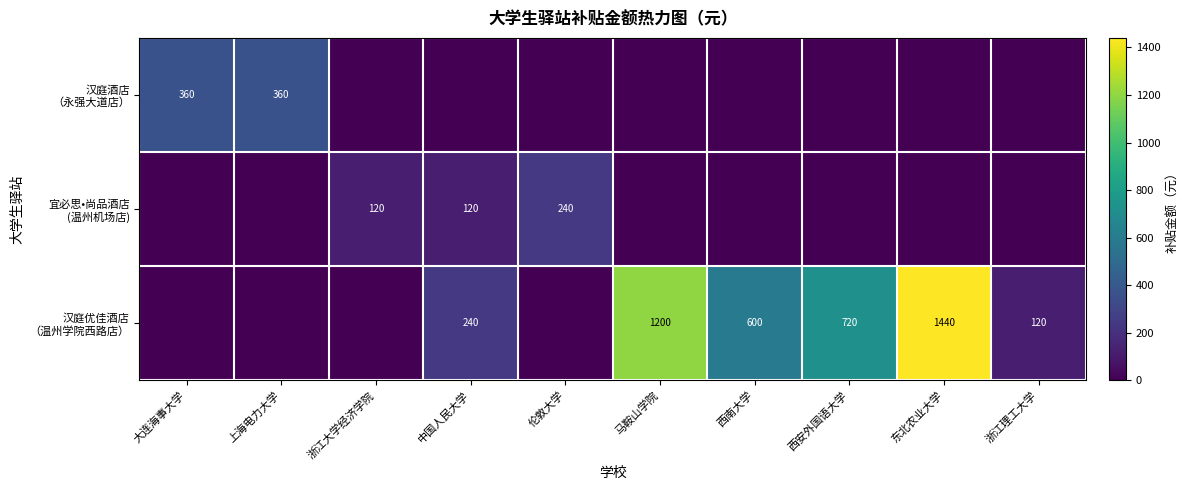

How many positive values does the 宜必思•尚品酒店 (温州机场店) series have?

3